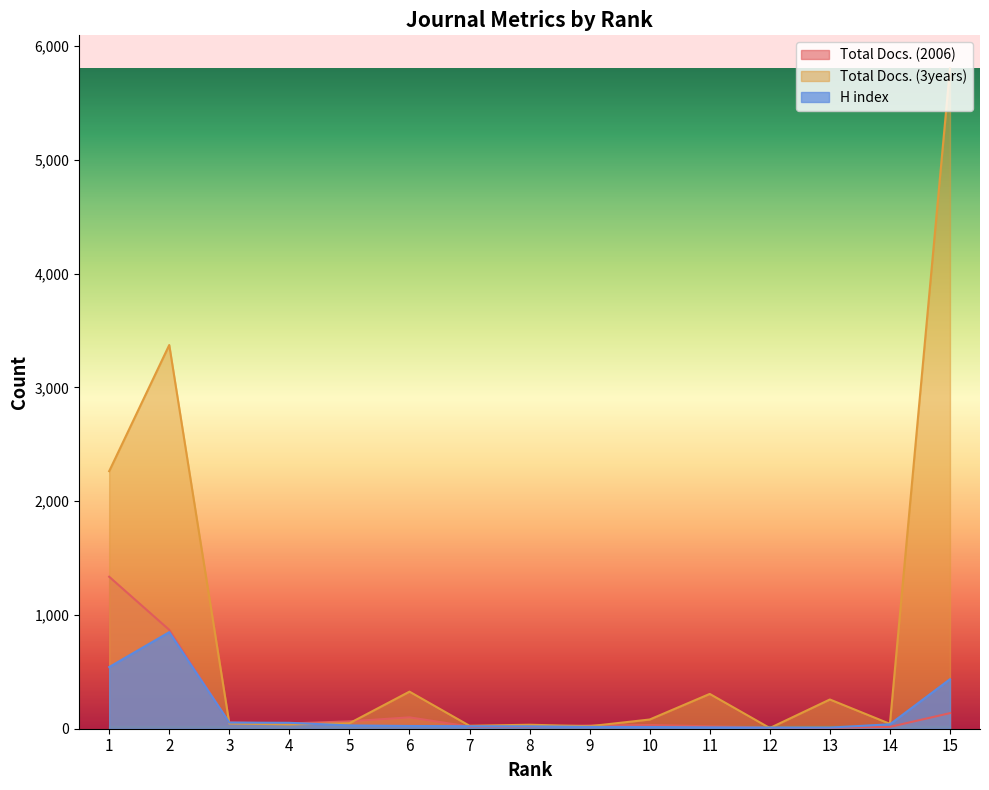

How many values in the Total Docs. (3years) series exceed 48?

7